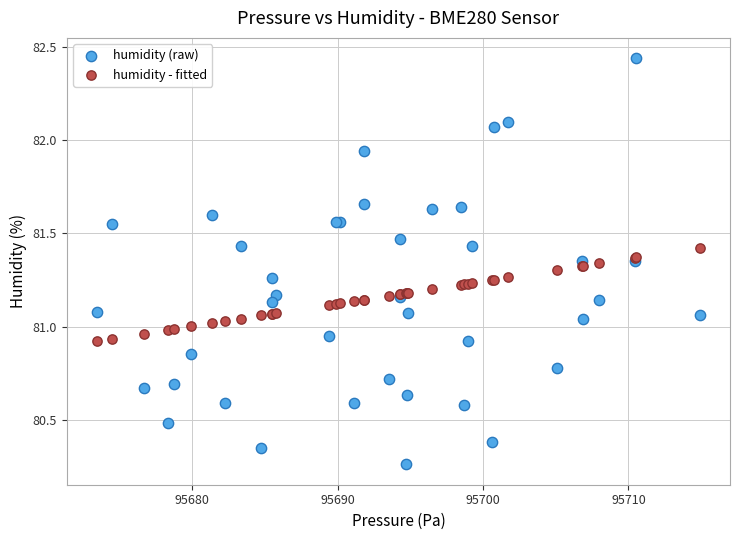

Which series has the widest spread of Y values?

humidity (raw)